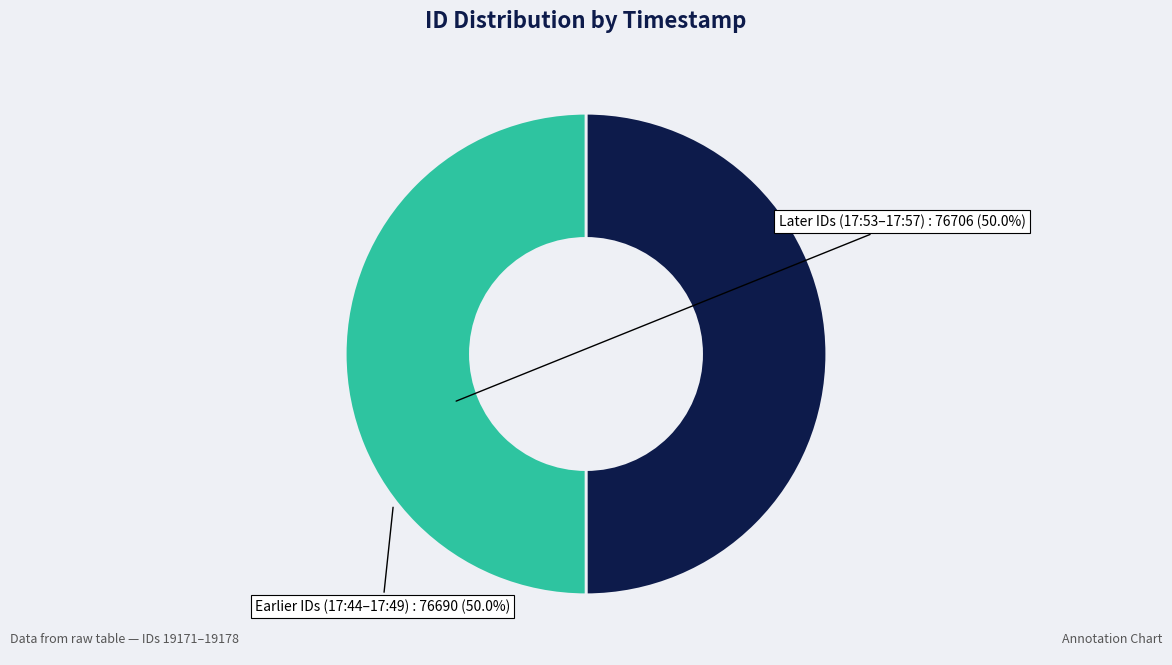

Is the sum of Later IDs (17:53–17:57) and Earlier IDs (17:44–17:49) greater than half?

Yes